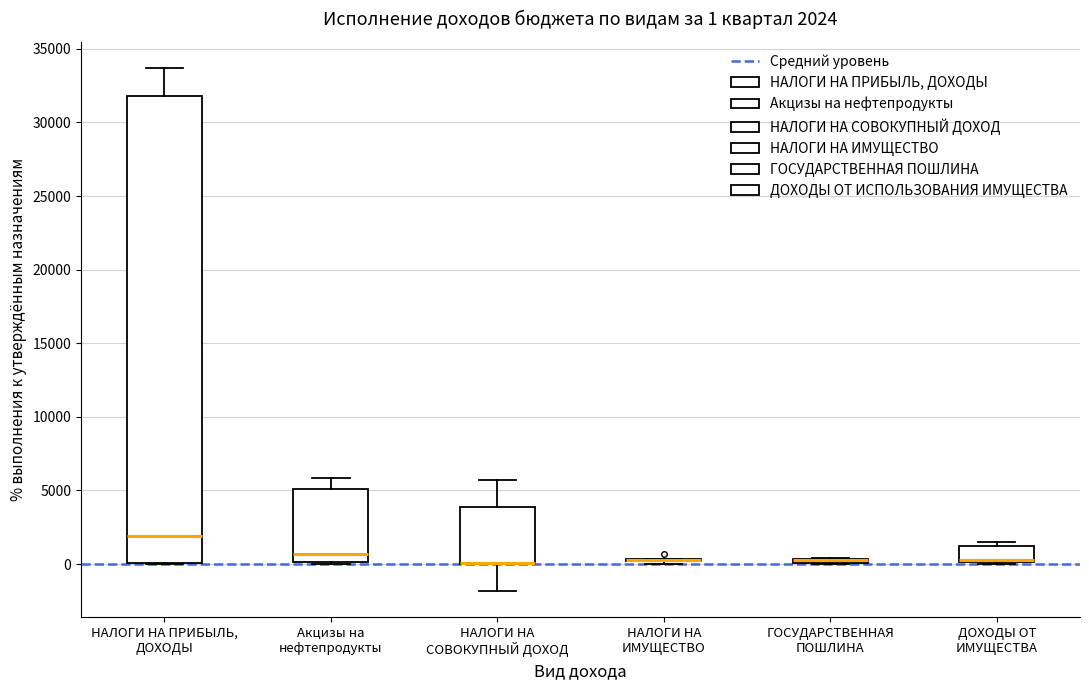

Comparing the boxes themselves (not the whiskers), which one is the tallest?

НАЛОГИ НА ПРИБЫЛЬ, ДОХОДЫ